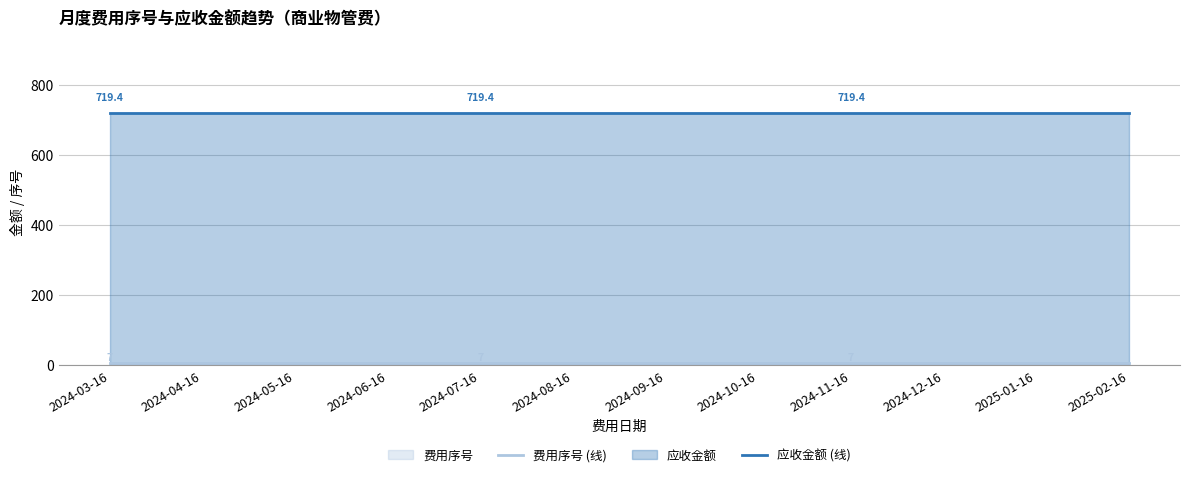

Which series has the largest total across all categories?

应收金额 (线)